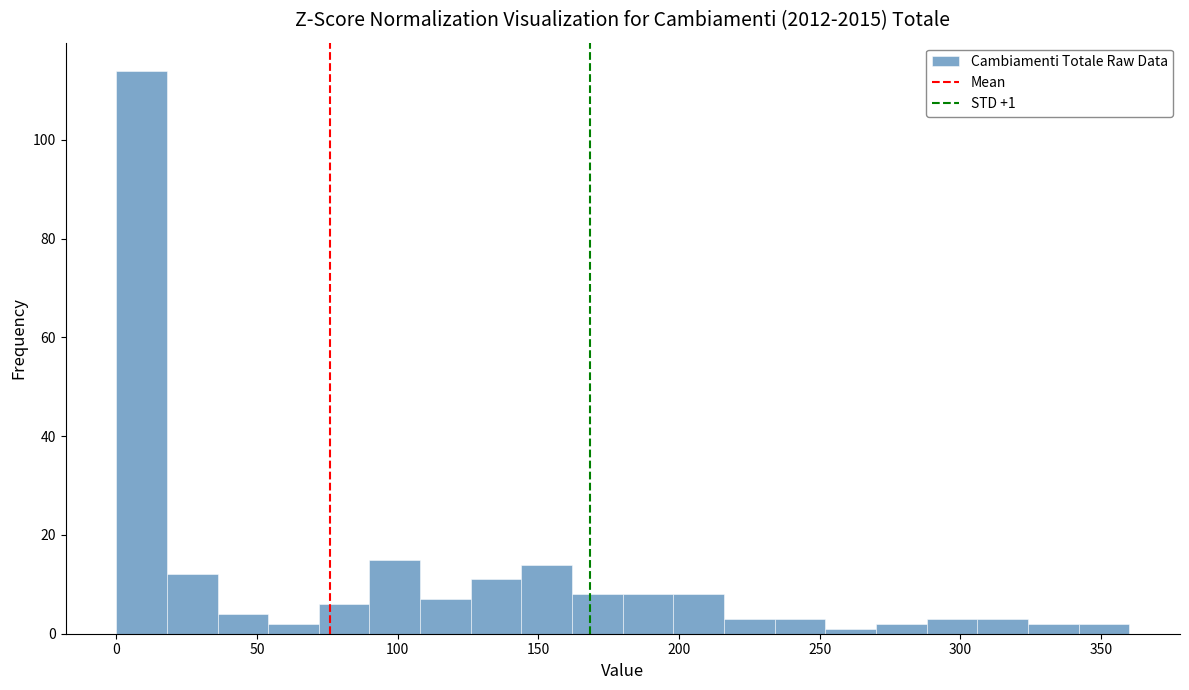

Around what value on the x-axis is the tallest bar? Give the approximate position of its centre, as read against the axis.

10